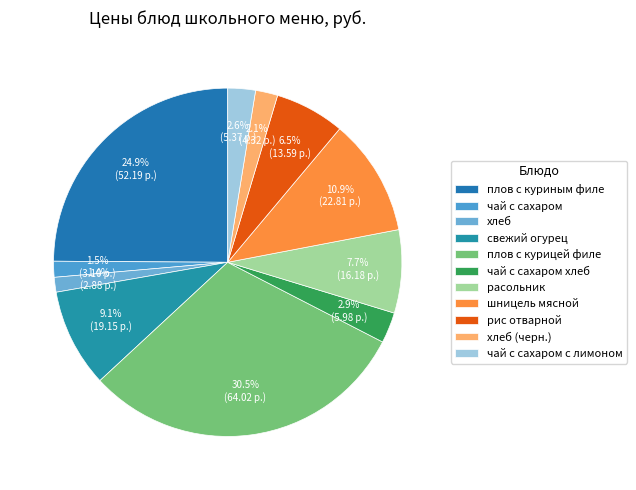

What is the change in value from свежий огурец to хлеб (черн.)?

-14.8